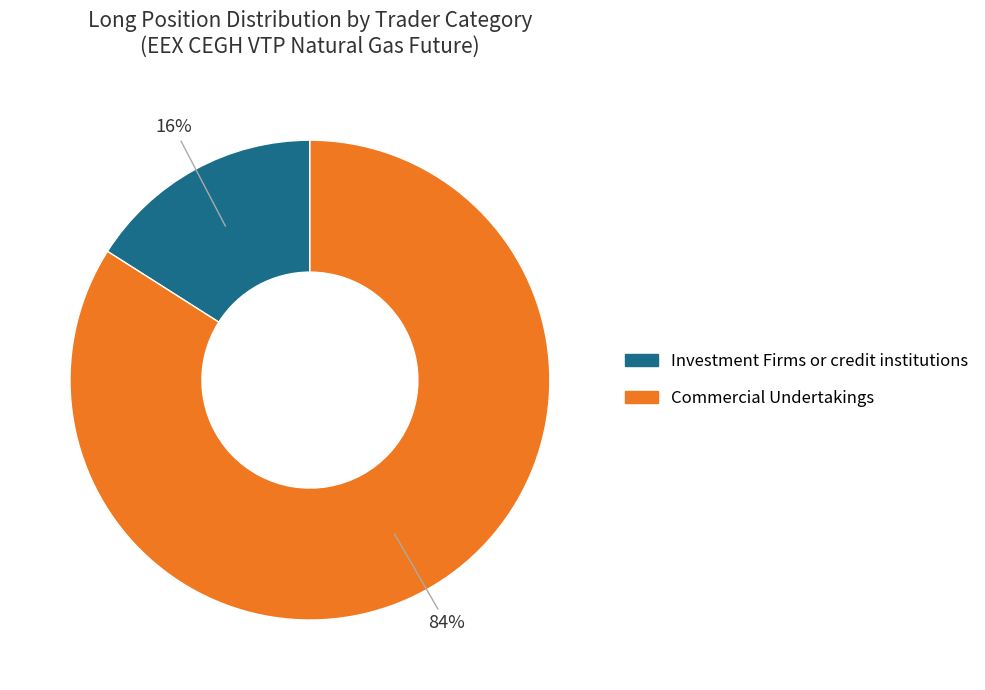

What percentage is the Commercial Undertakings slice, to the nearest percent?

84%